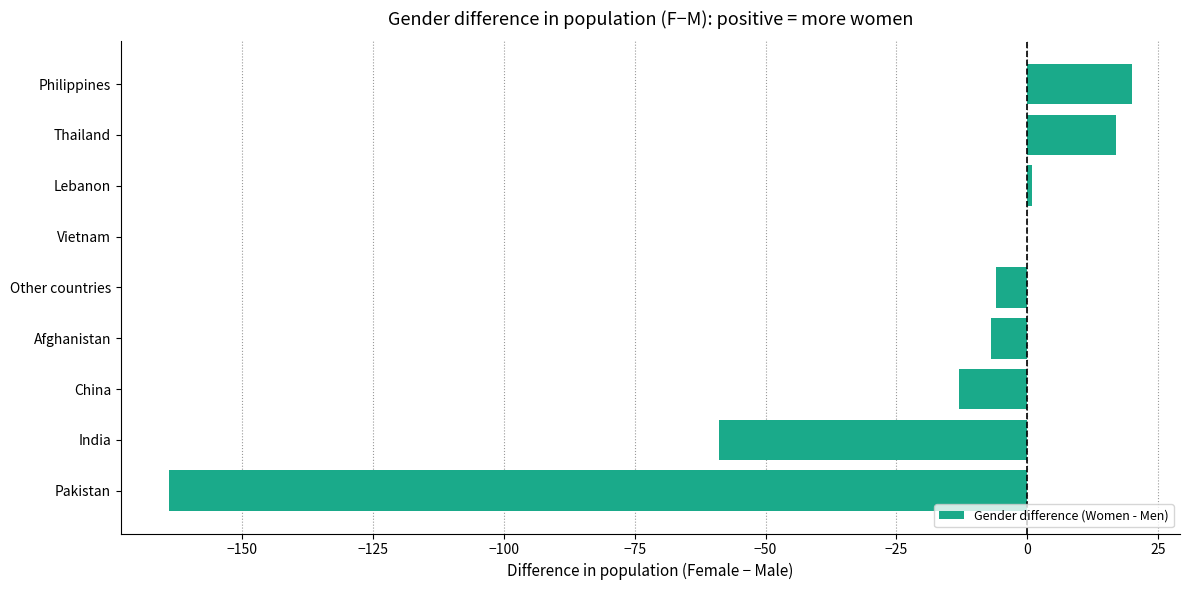

What is the change in value from China to Other countries?

+7